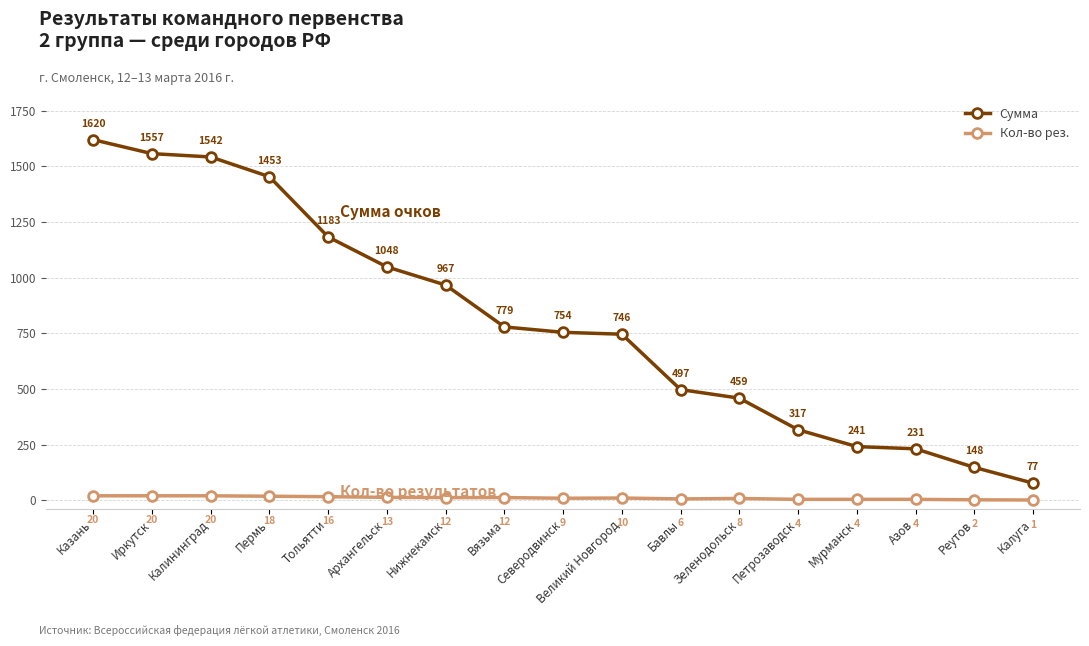

What are all the series names shown in the legend?

Сумма, Кол-во рез.